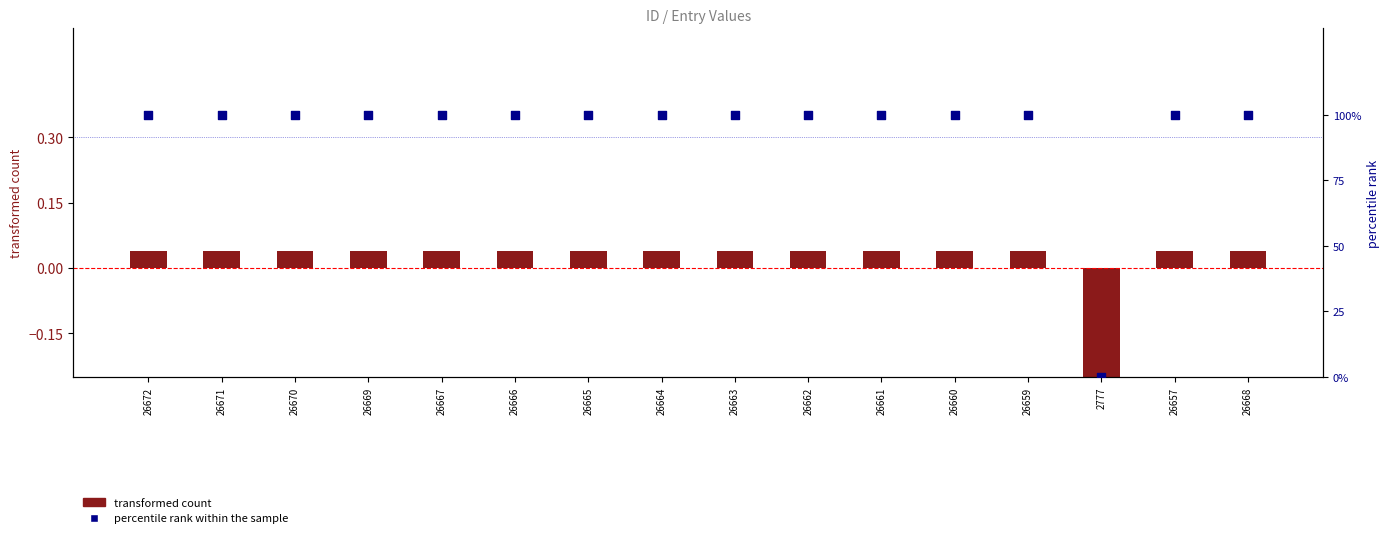

What are all the series names shown in the legend?

transformed count, percentile rank within the sample